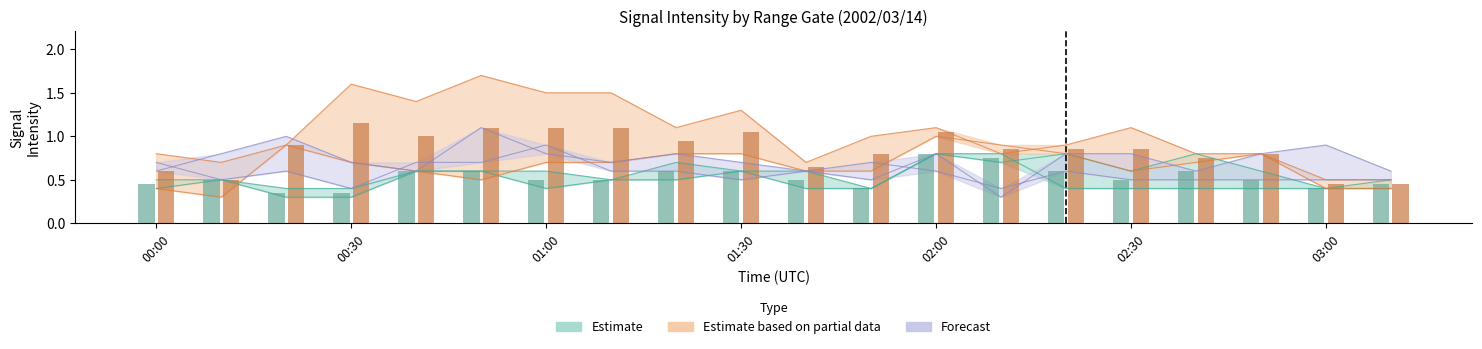

What is the label of the 14th bar from the left?

02:10